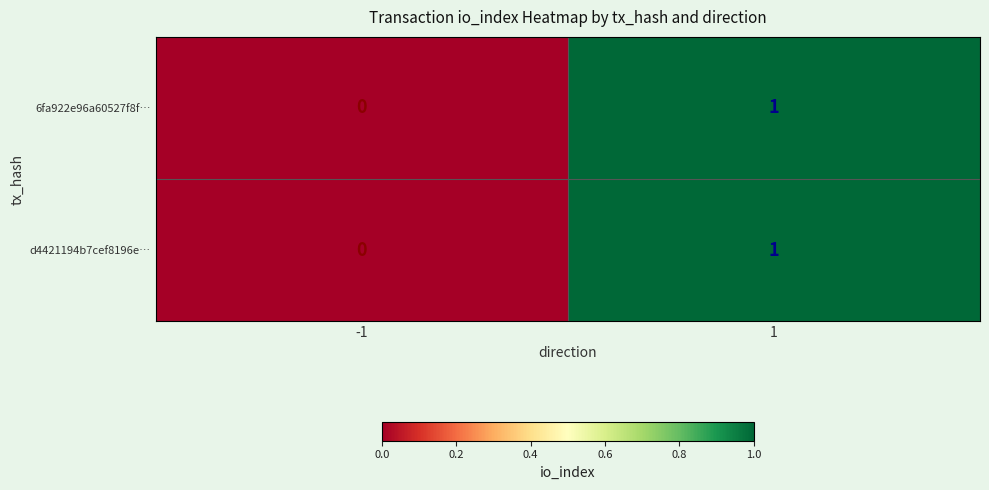

The d4421194b7cef8196e… series shows 0 at -1. True or false?

True